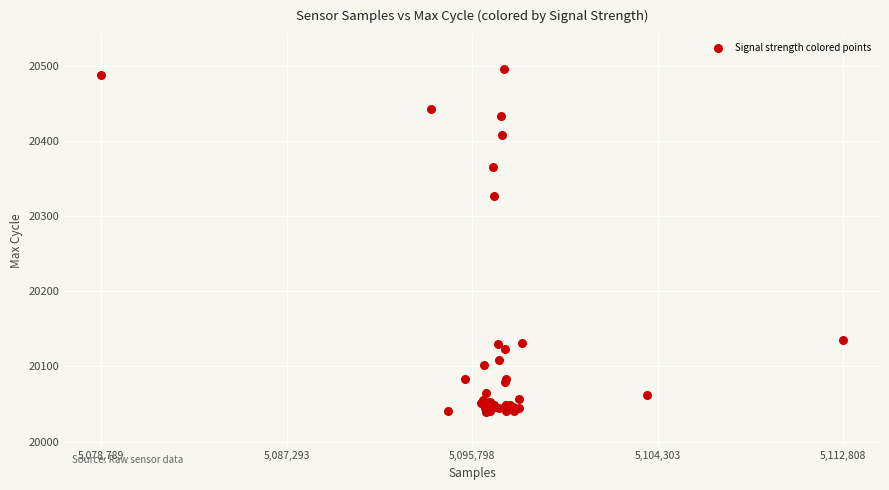

What Y value in the scatter plot is closest to 20267?

20326